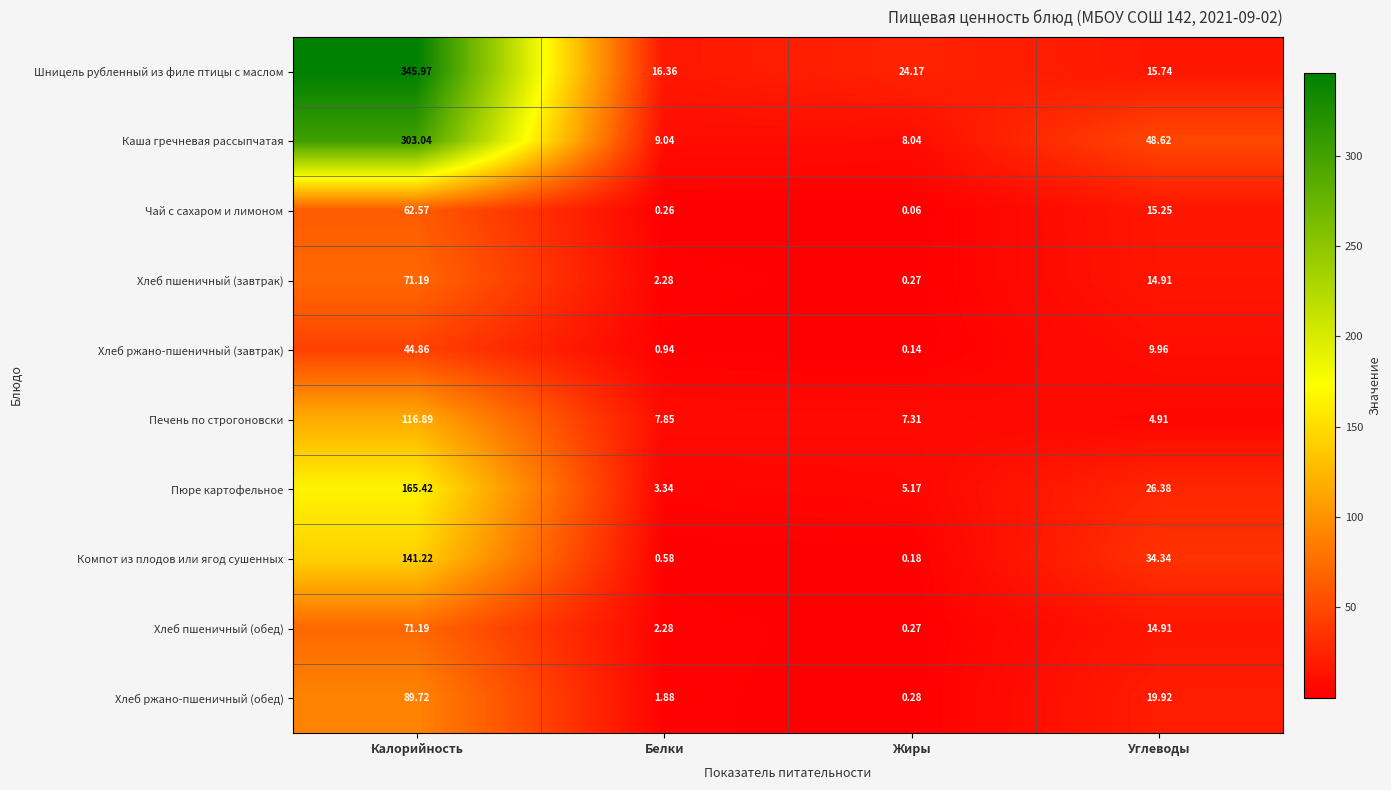

Which series changed the most between Белки and Жиры?

Шницель рубленный из филе птицы с маслом